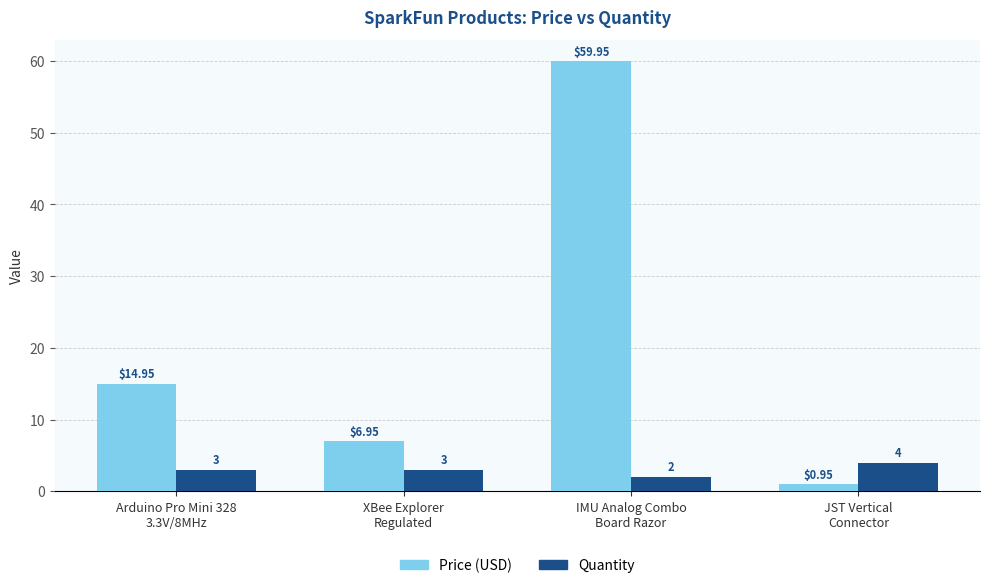

Which series has the largest total across all categories?

Price (USD)